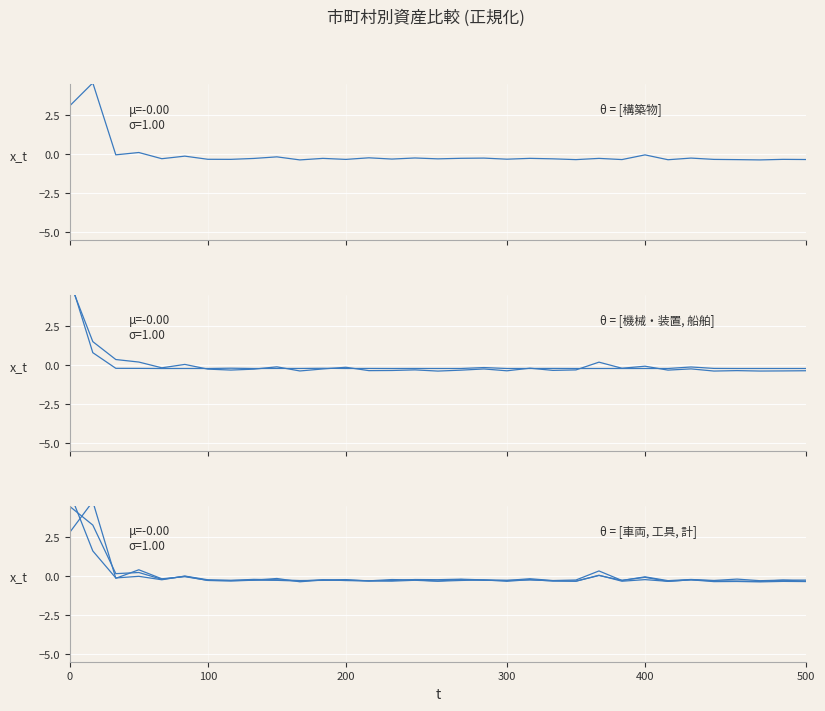

What is the difference between the maximum and second lowest values in the 機械及び装置 series?

5.7